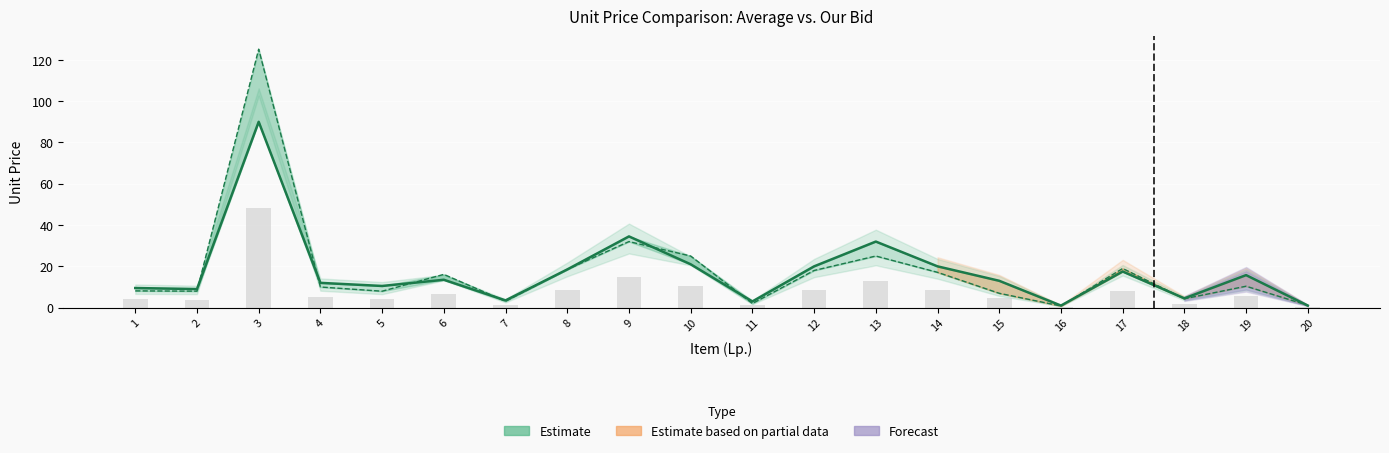

What is the difference between the highest and lowest values at 9?

2.5